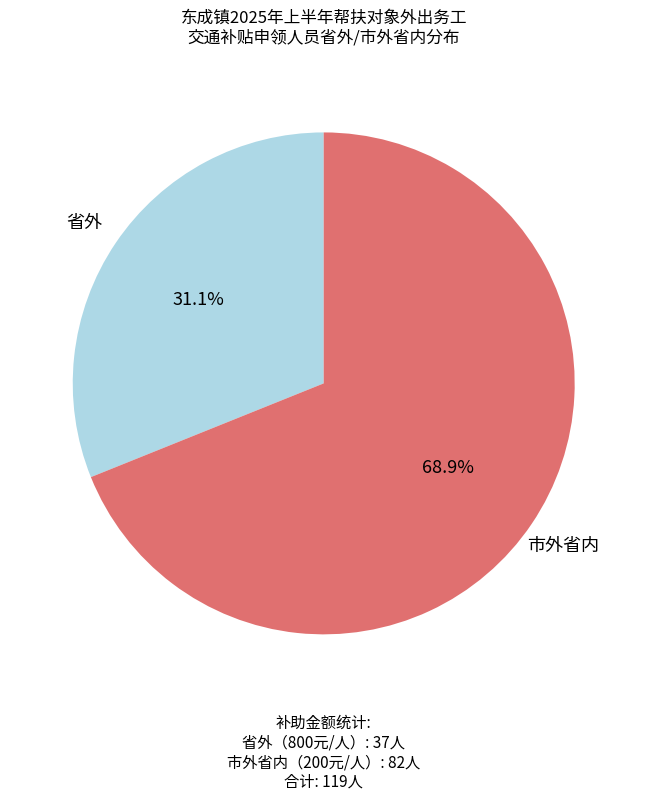

To the nearest percent, what is the average slice percentage?

50%